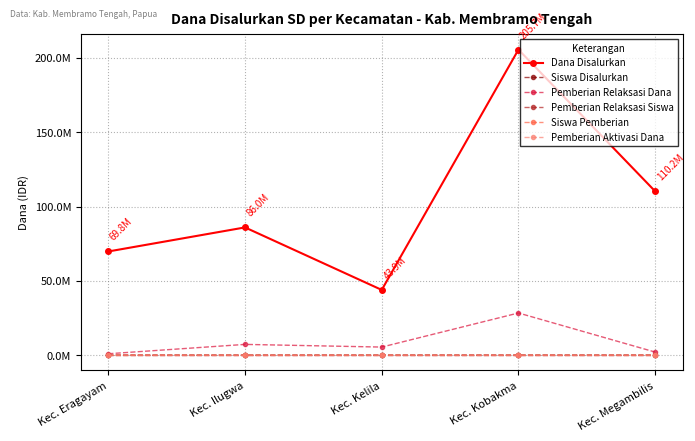

Reading left to right, what are all the values shown in this chart?

Dana Disalurkan: 69750000	85950000	43875000	205650000	110250000
Siswa Disalurkan: 158	219	110	529	254
Pemberian Relaksasi Dana: 900000	7200000	5400000	28350000	2025000
Pemberian Relaksasi Siswa: 2	28	12	72	9
Siswa Pemberian: 156	191	98	457	245
Pemberian Aktivasi Dana: 0	0	0	0	0